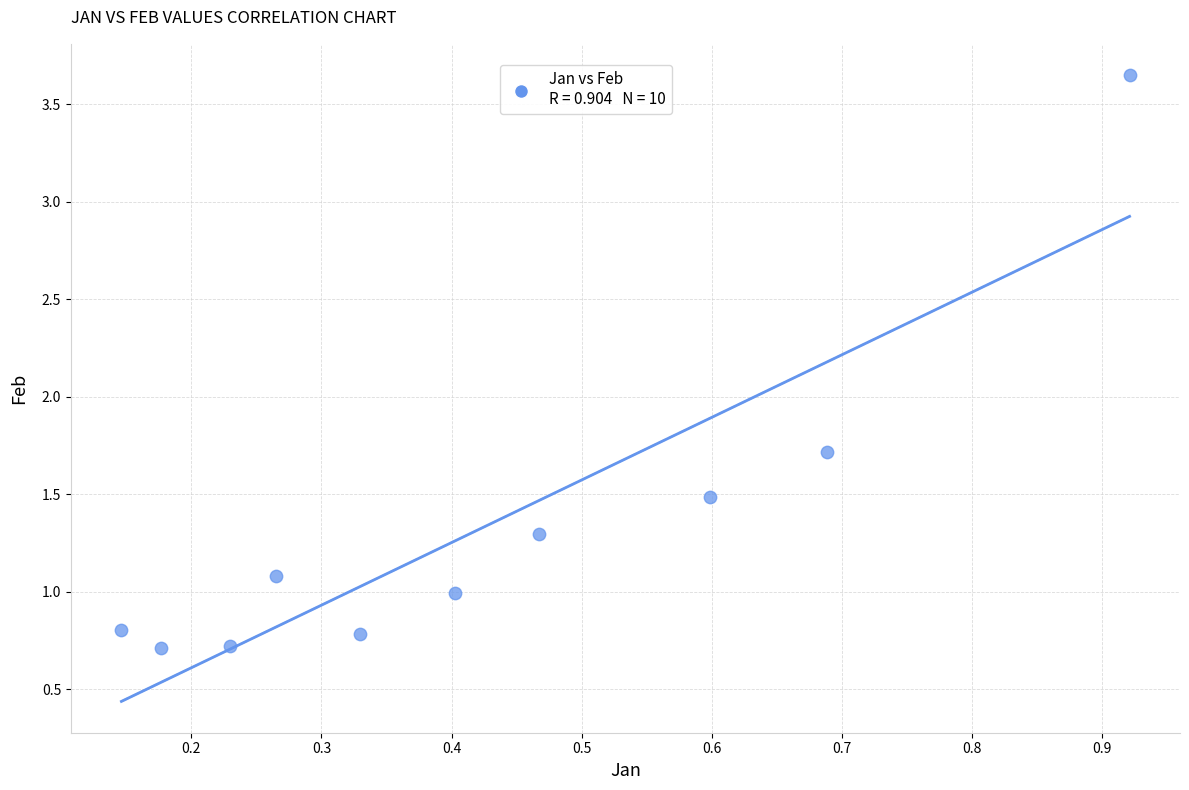

What Y value in the scatter plot is closest to 2?

1.7